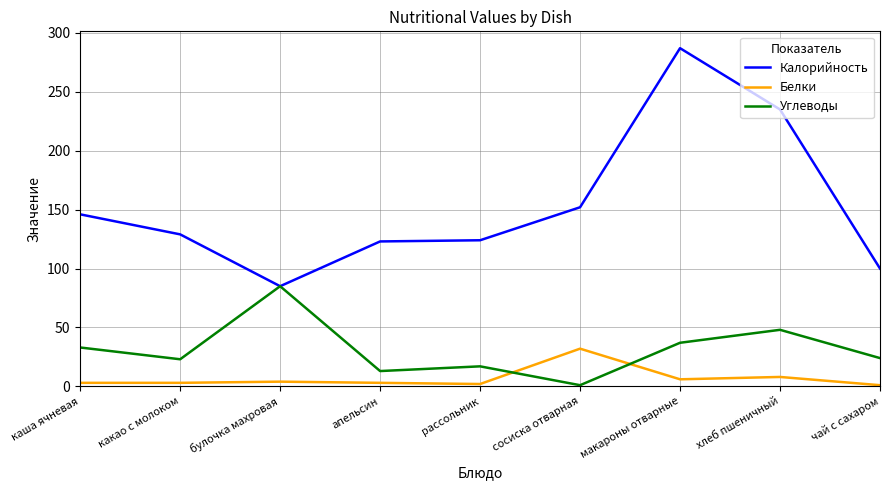

The Калорийность series shows 104 at макароны отварные. True or false?

False